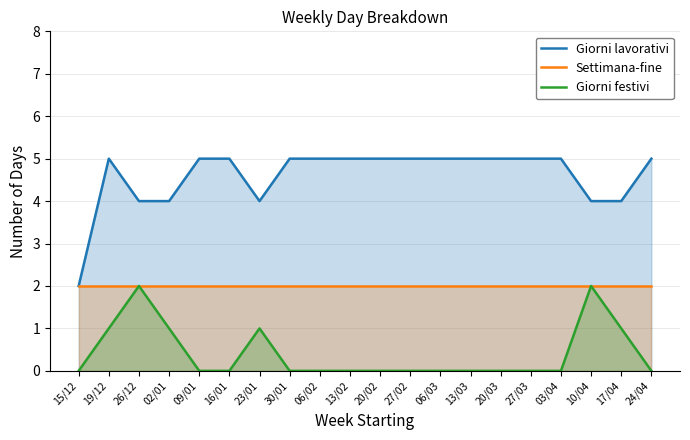

True or false: Settimana-fine and Giorni festivi cross at least once.

False